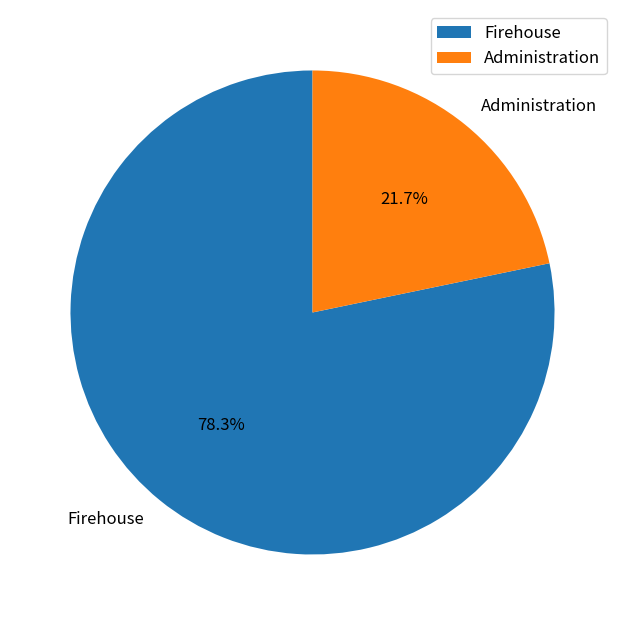

Which has a higher value, Administration or Firehouse?

Firehouse